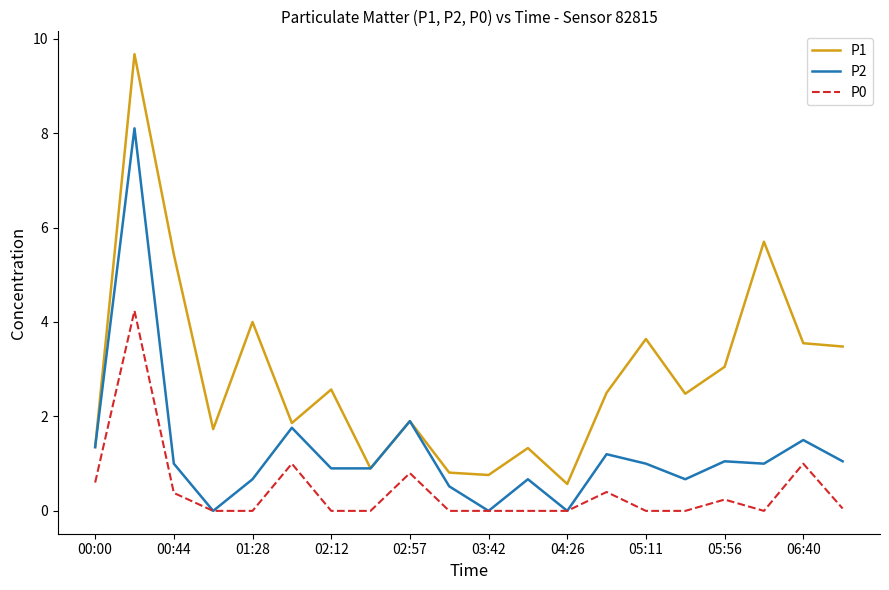

Which series has the largest total across all categories?

P1